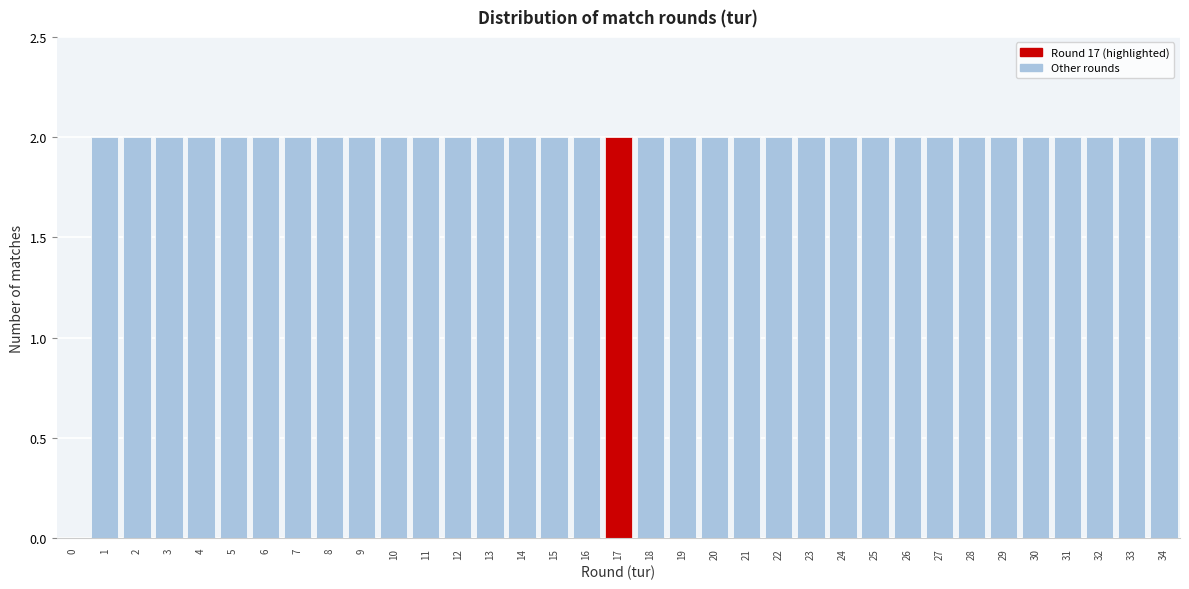

The chart shows a value of 2 at 4. True or false?

True